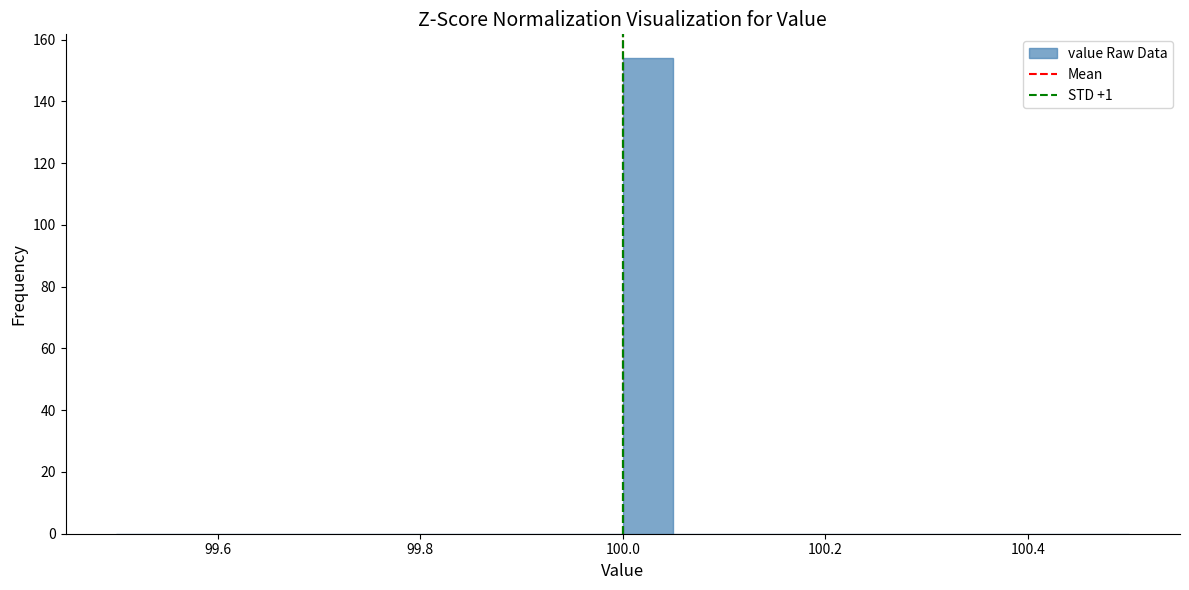

Read against the x-axis, roughly where is the centre of the tallest bar?

100.02